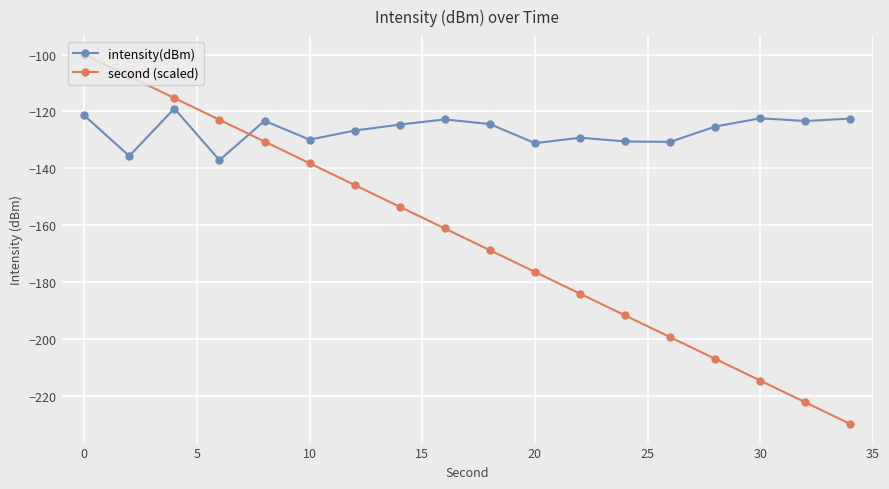

Rank the series by their average value, from lowest to highest.

second (scaled), intensity(dBm)